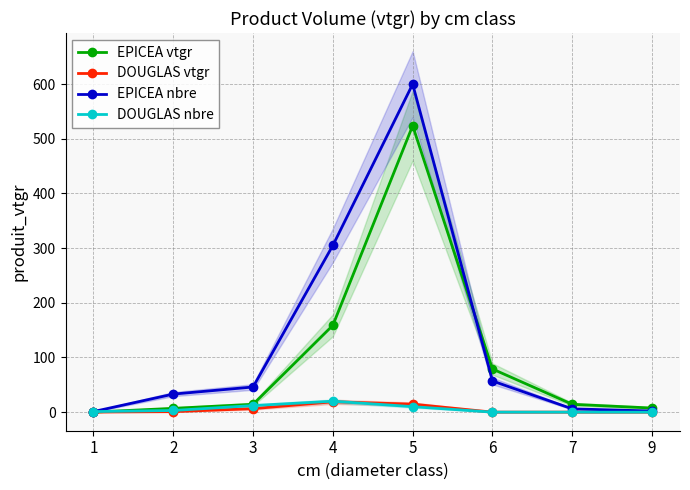

How many interior local peaks does the EPICEA vtgr series have?

1